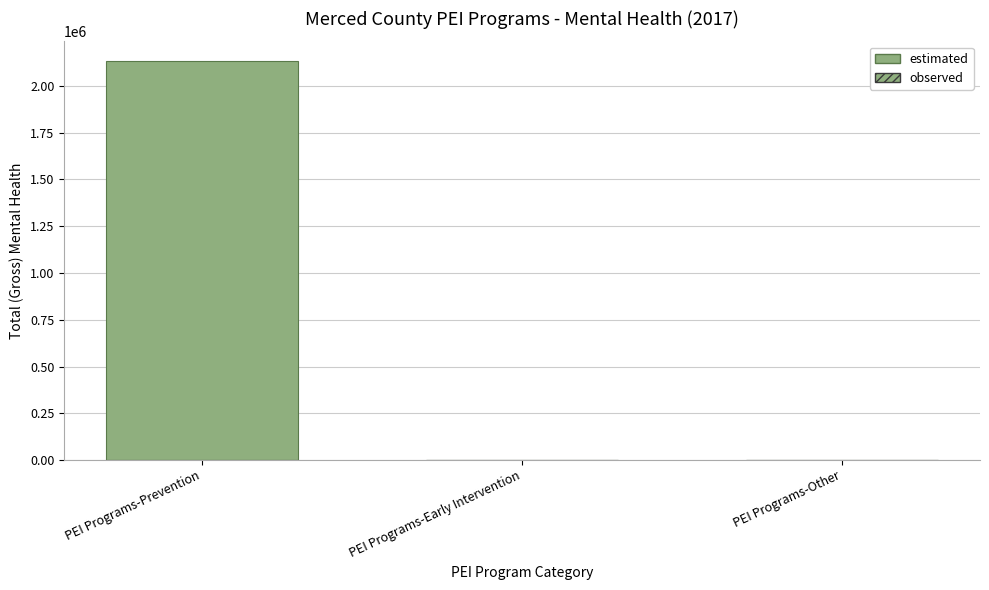

Does the chart contain any negative values?

No